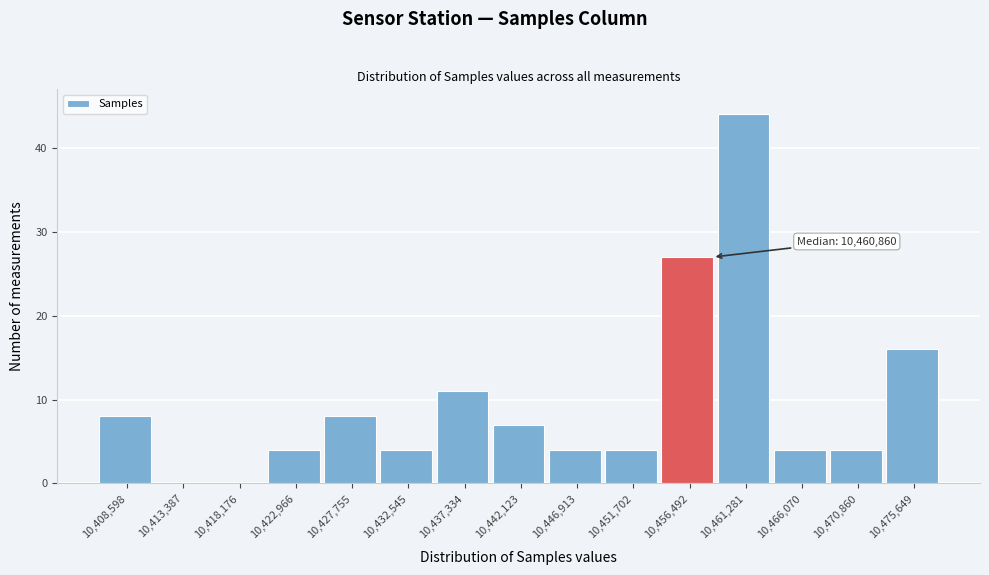

Where is the data nearest to the value 22?

10,456,492